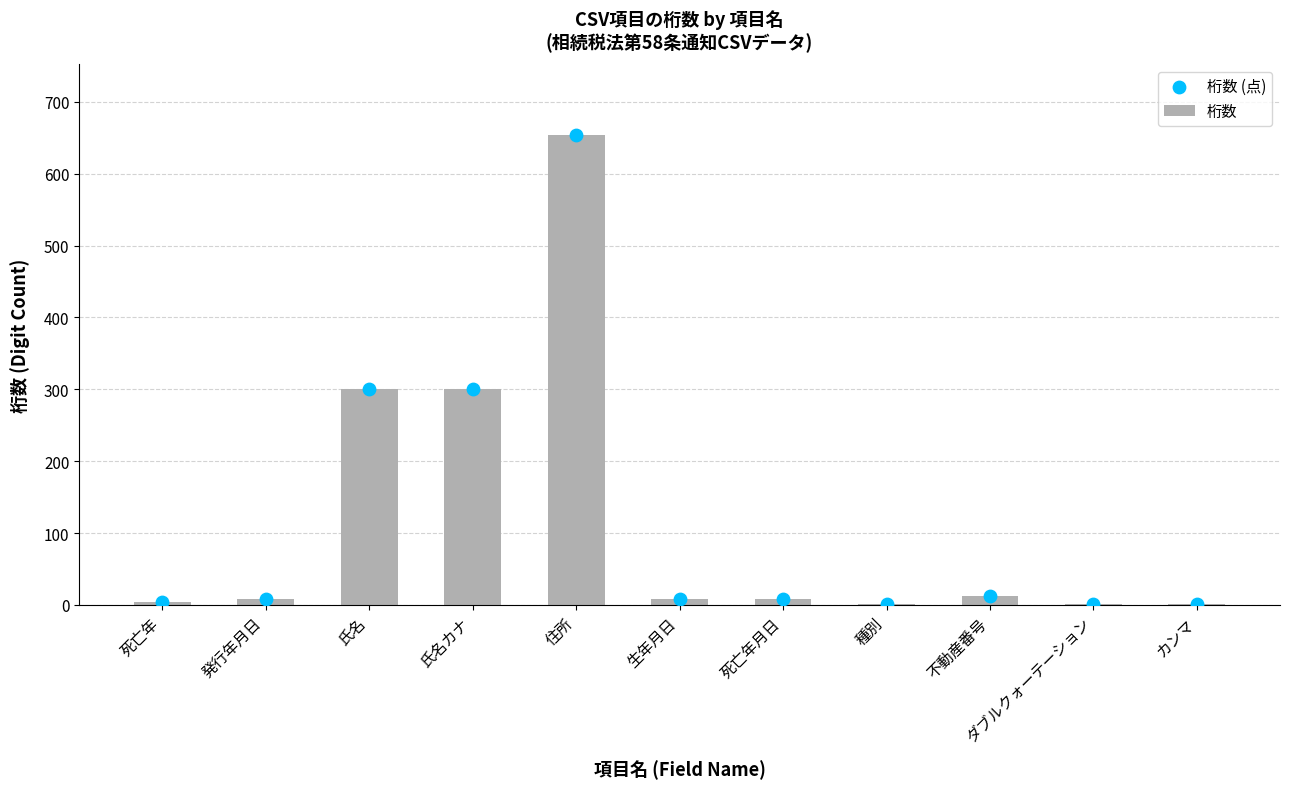

What are all the series names shown in the legend?

桁数, 桁数 (点)